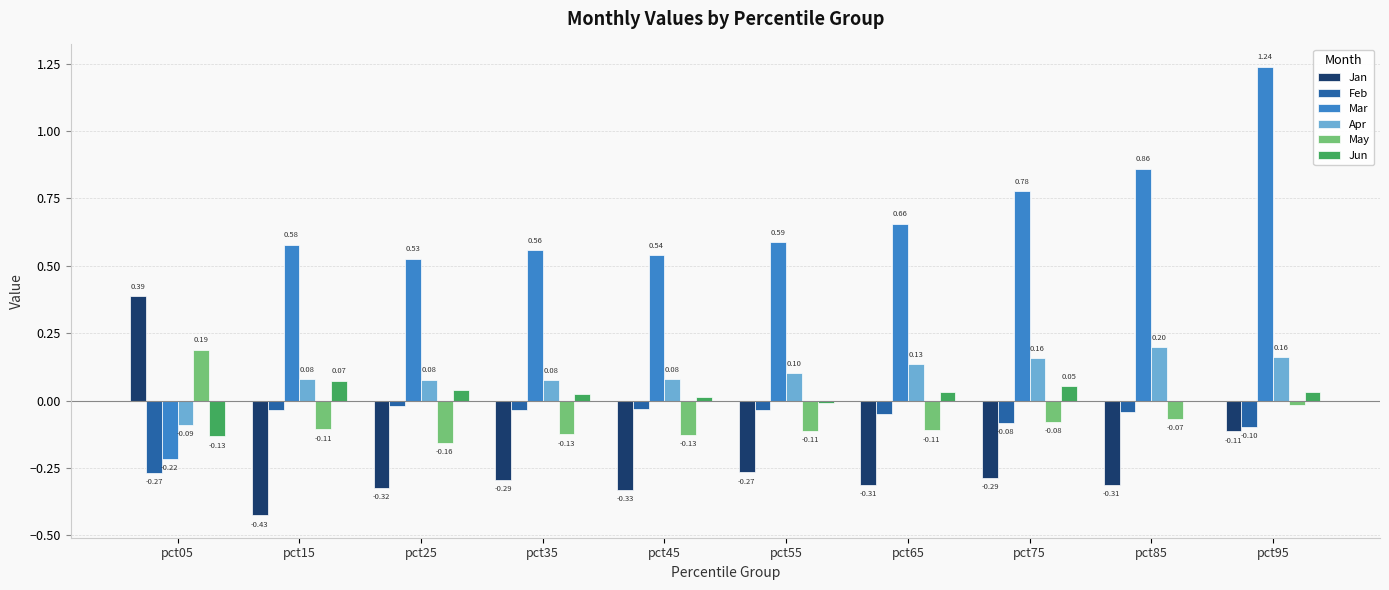

Count the number of data series in this chart.

6